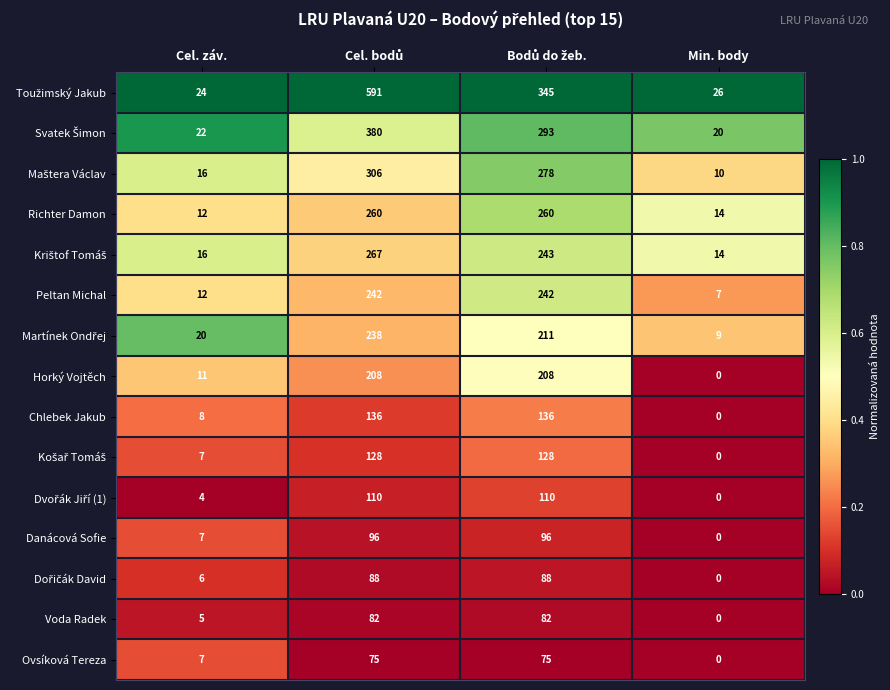

What is the total value across all series at Min. body?

100